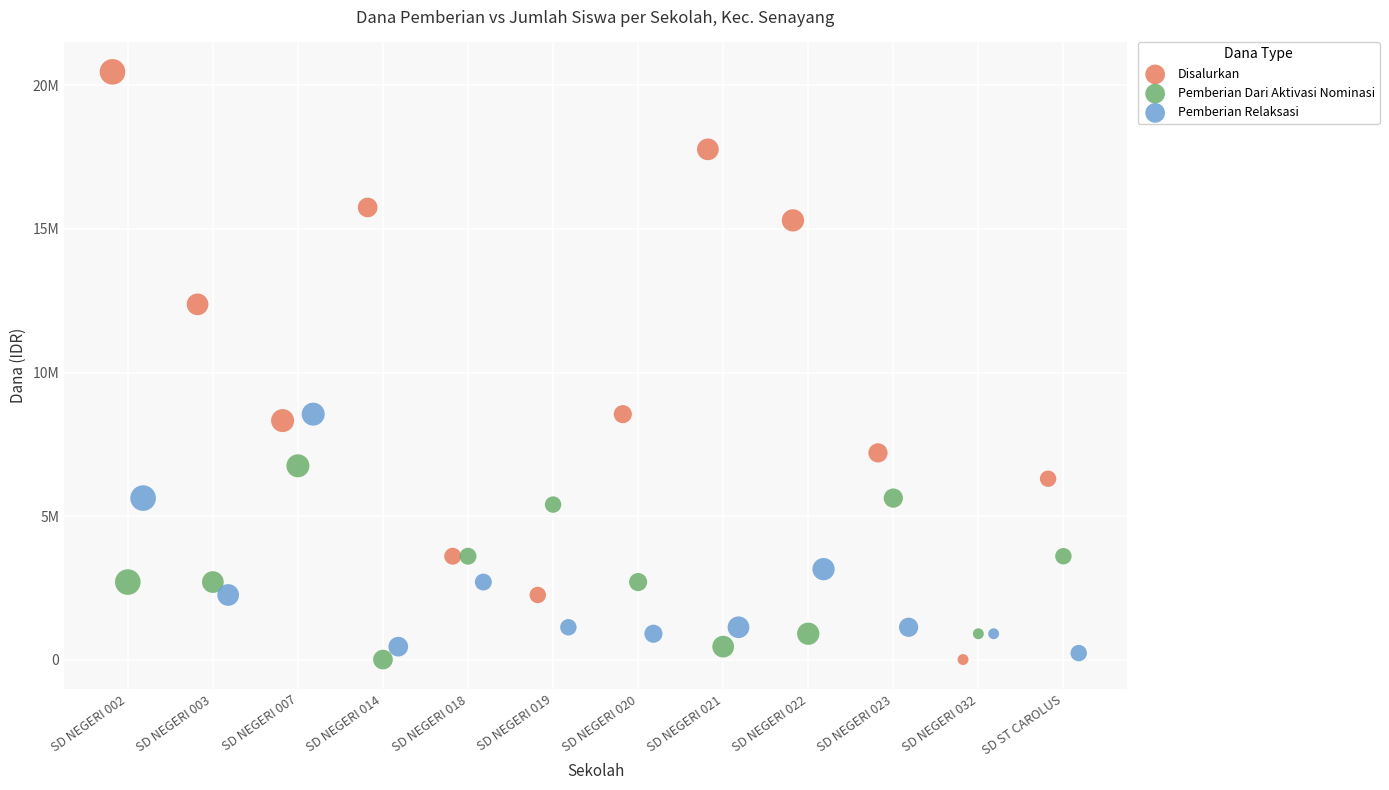

Which series contains the highest Y value?

Disalurkan